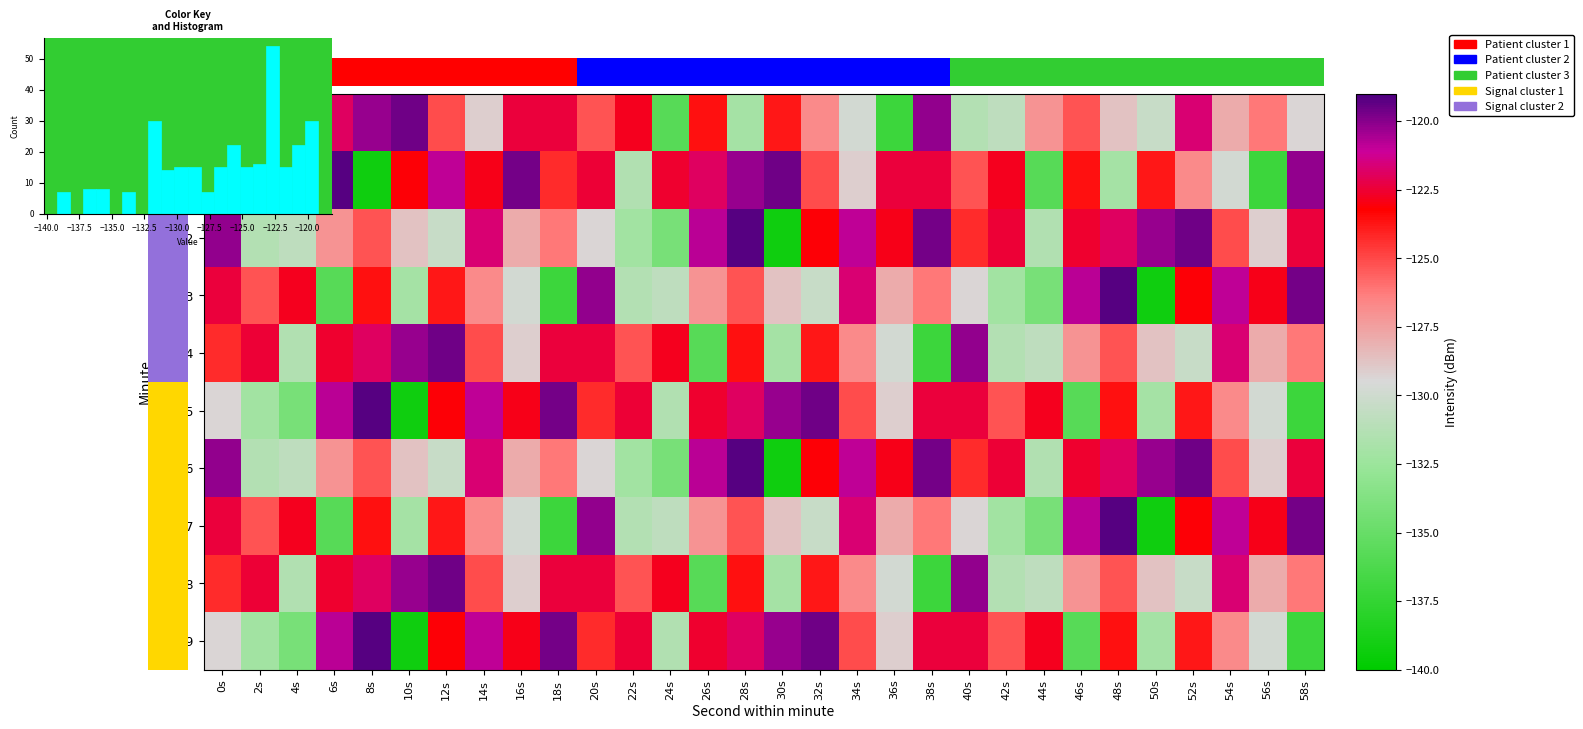

What is the maximum value shown in the chart?

-119.2